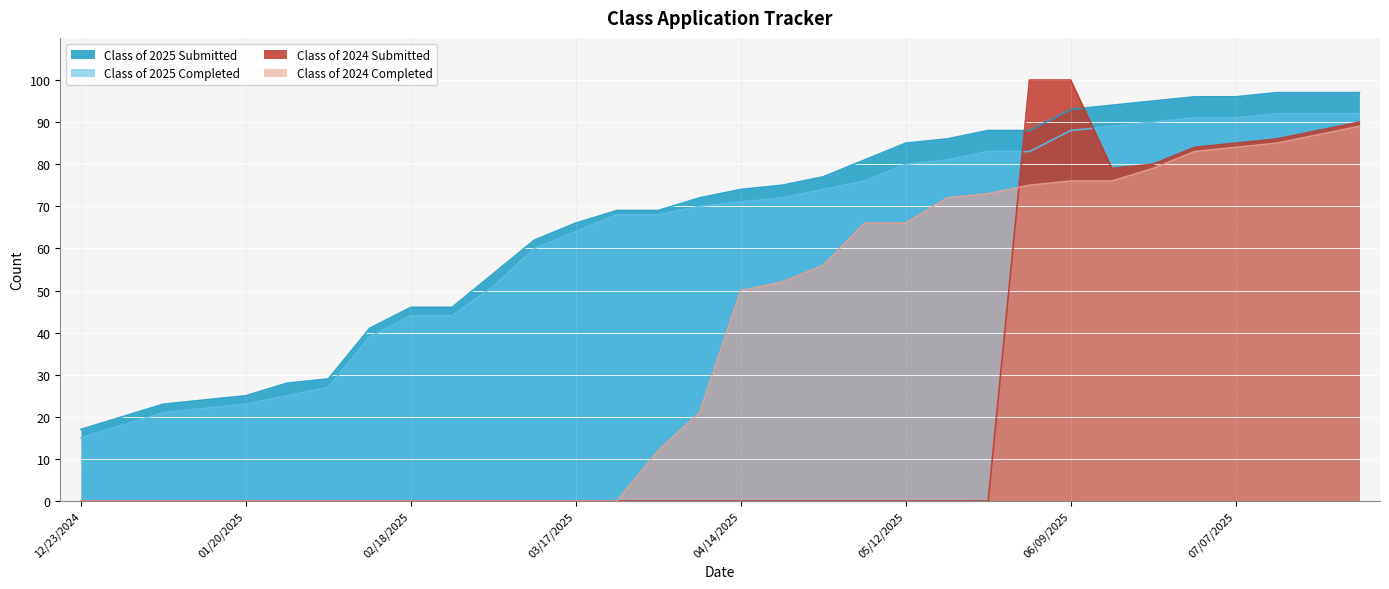

How many data points in Class of 2024 Submitted are above 0?

9